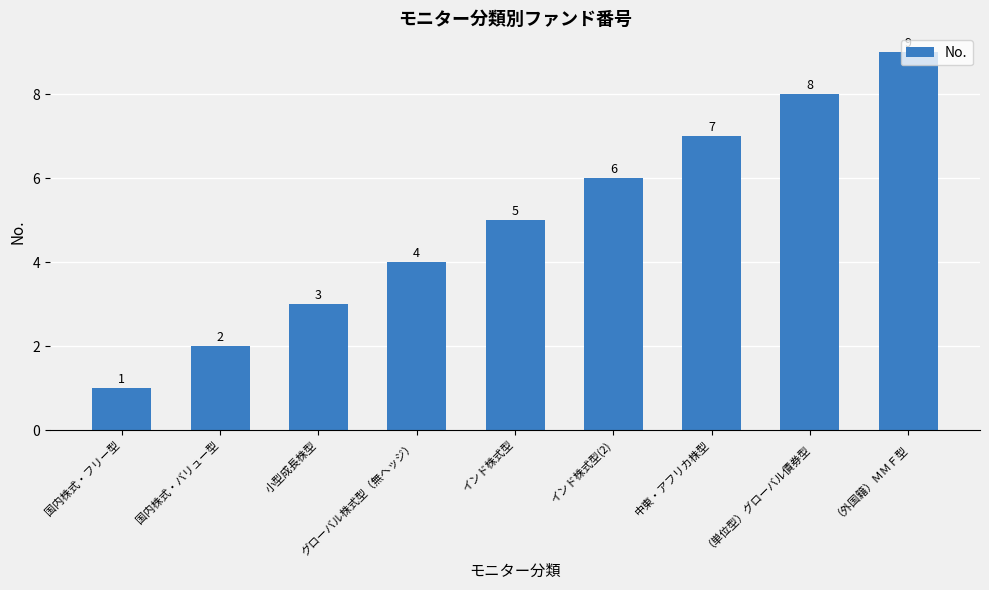

What is the change in value from 国内株式・バリュー型 to （単位型）グローバル債券型?

+6